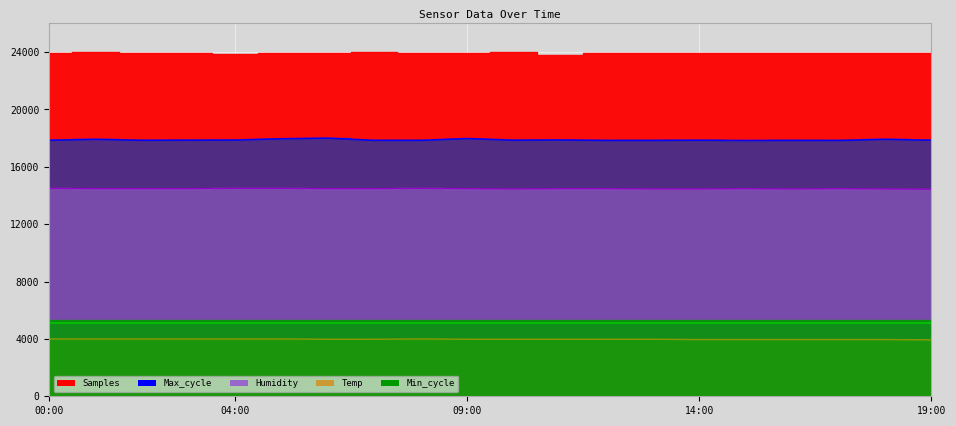

How many interior local valleys does the Humidity line series have?

2